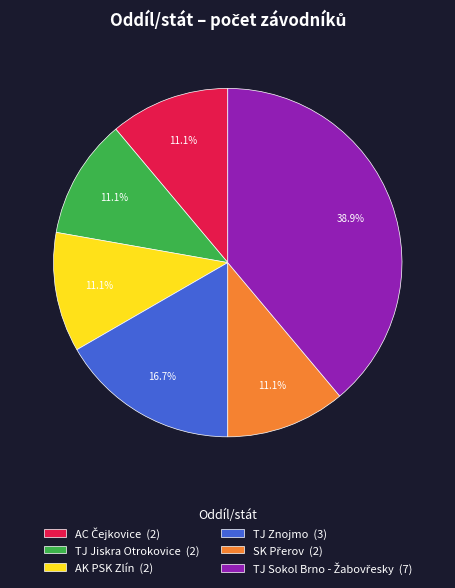

How much of the chart is everything except TJ Znojmo (3)?

83.3%